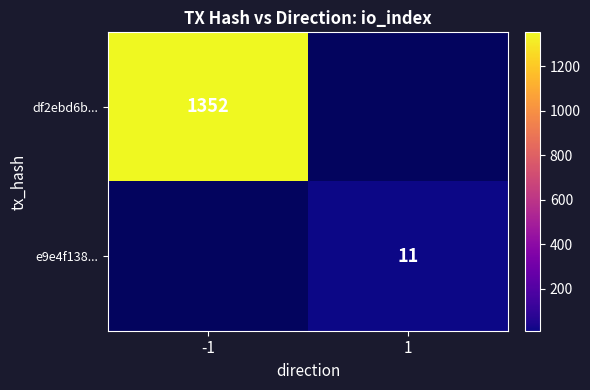

True or false: e9e4f138... has a value of 11 at 1.

True